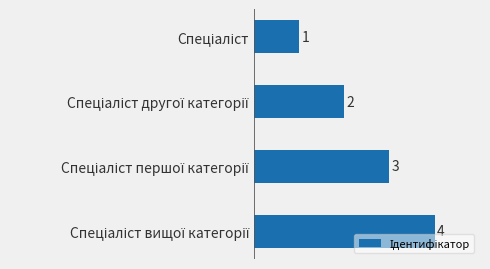

Count the values in the range 2 to 4.

3